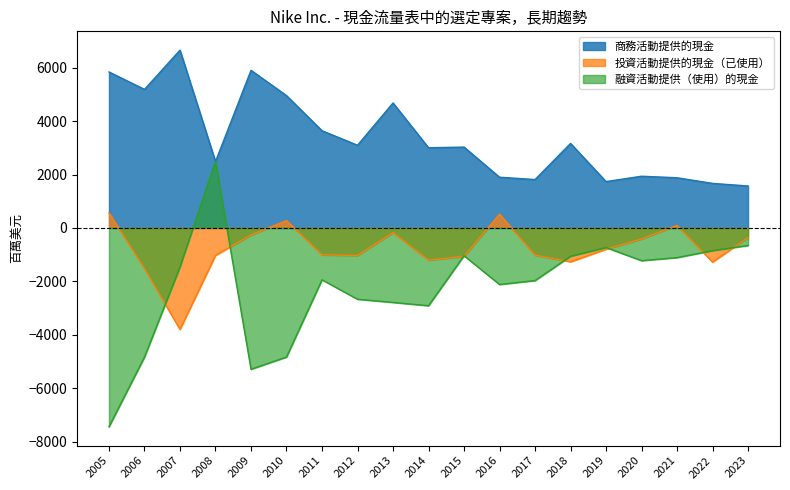

True or false: 融資活動提供（使用）的現金 has more than 0 interior local peaks.

True